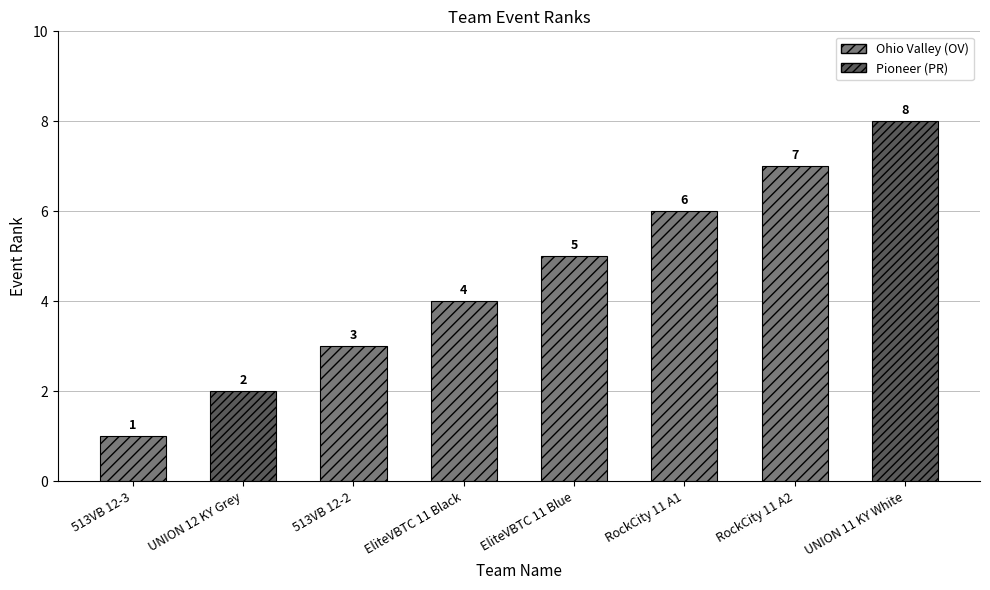

What is the label of the 1st bar from the right?

UNION 11 KY White